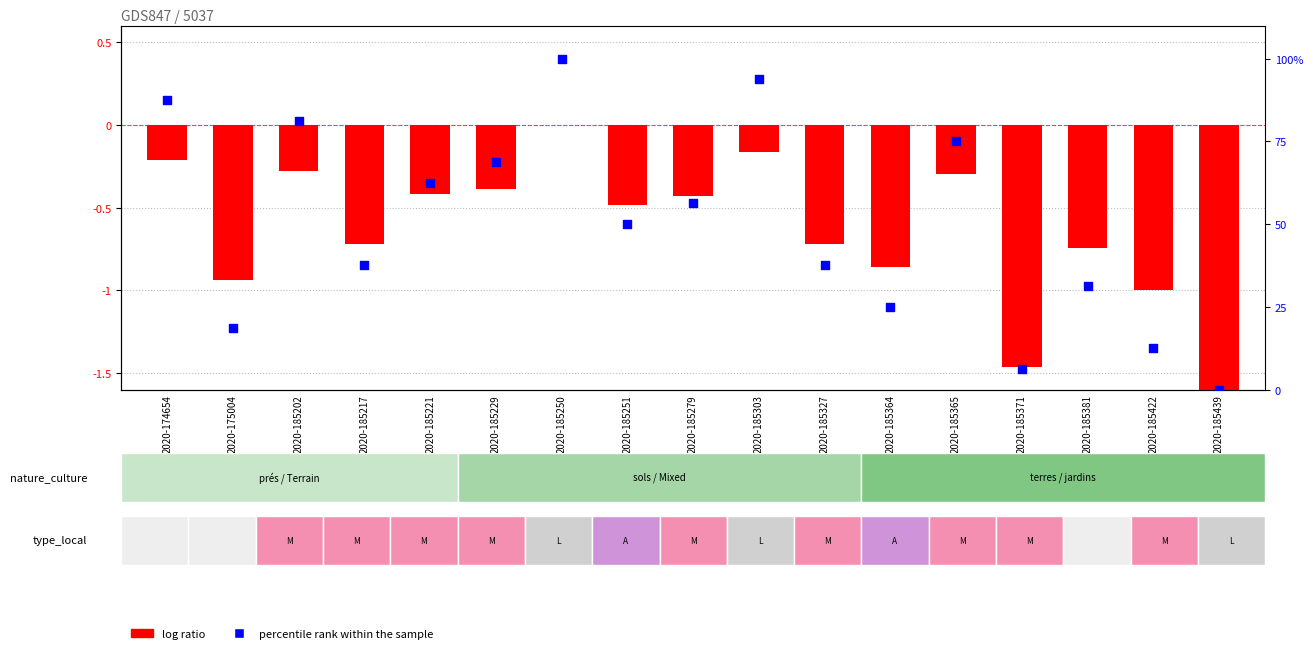

What is the total value across all series at 2020-185381?

30.5